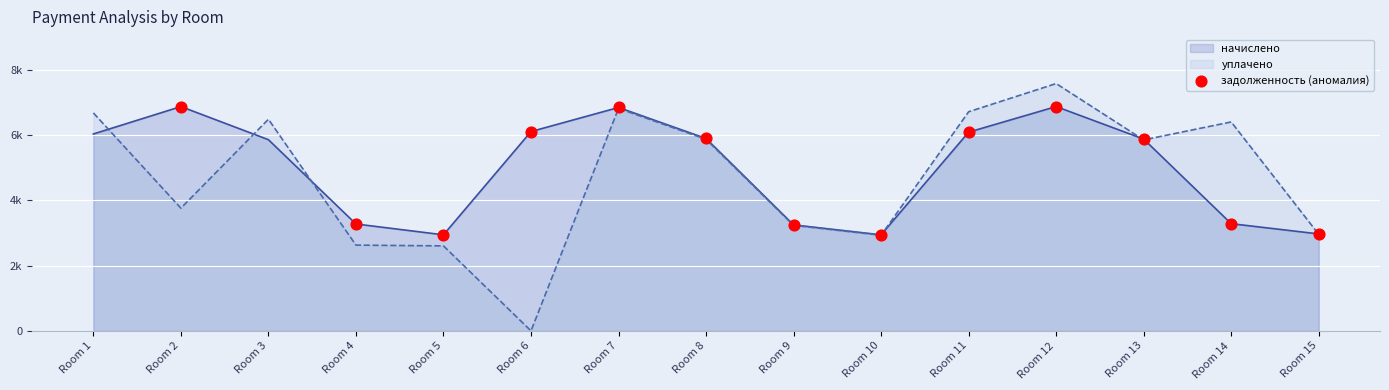

Which has a higher value, Room 2 or Room 13?

Room 2